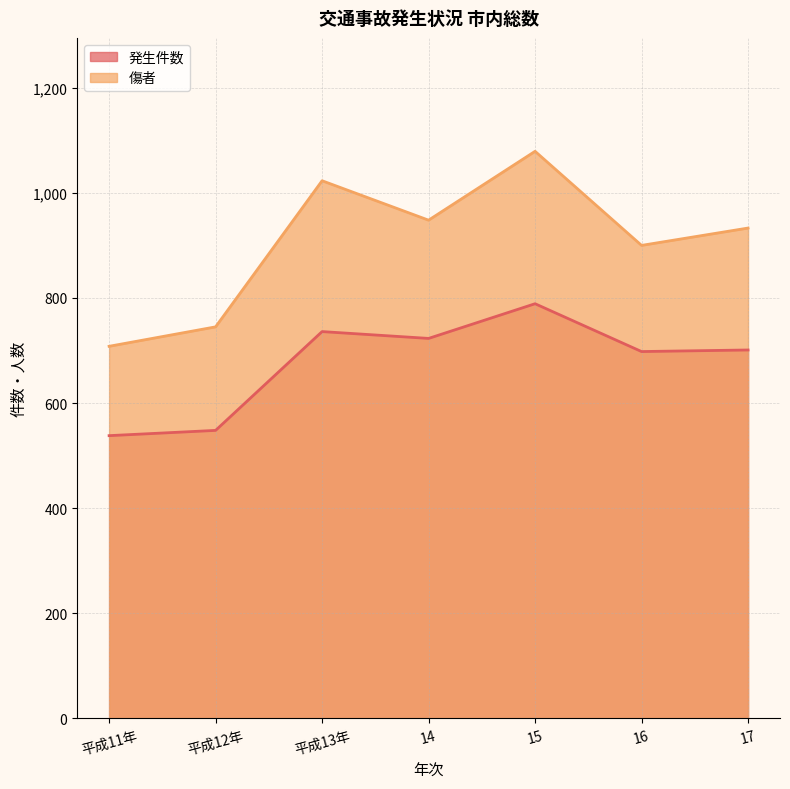

What is the value of the 傷者 point at the 2nd from the left?

745